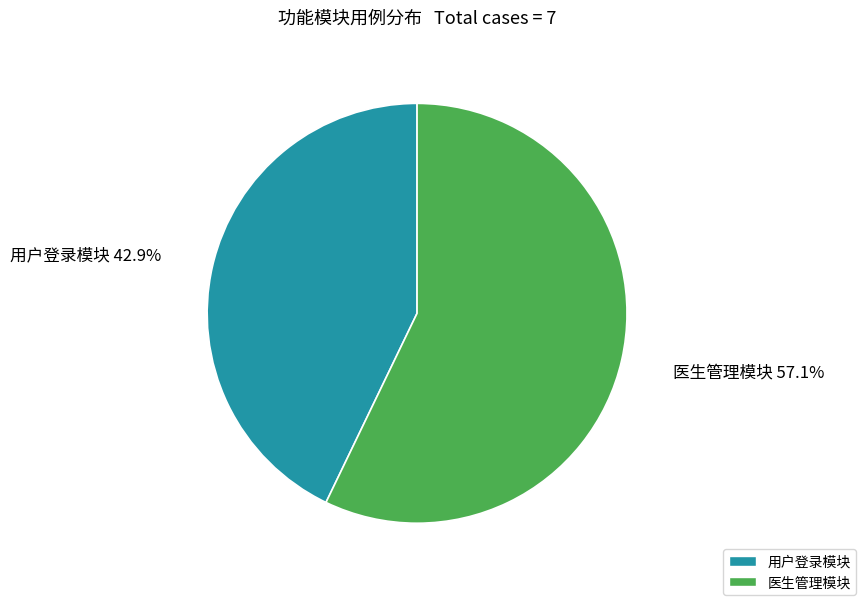

Is there a majority slice in this chart?

Yes